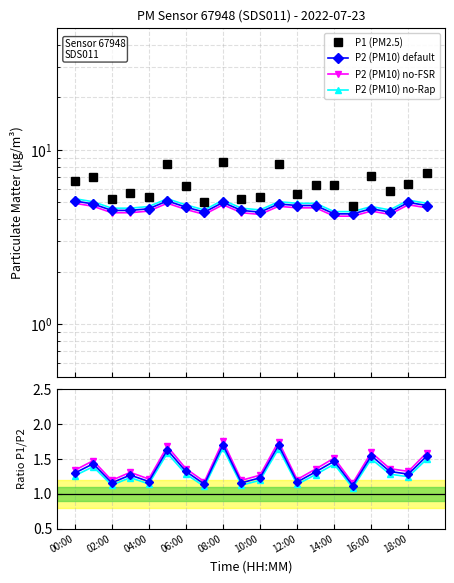

What is the label of the 2nd point from the left?

01:00